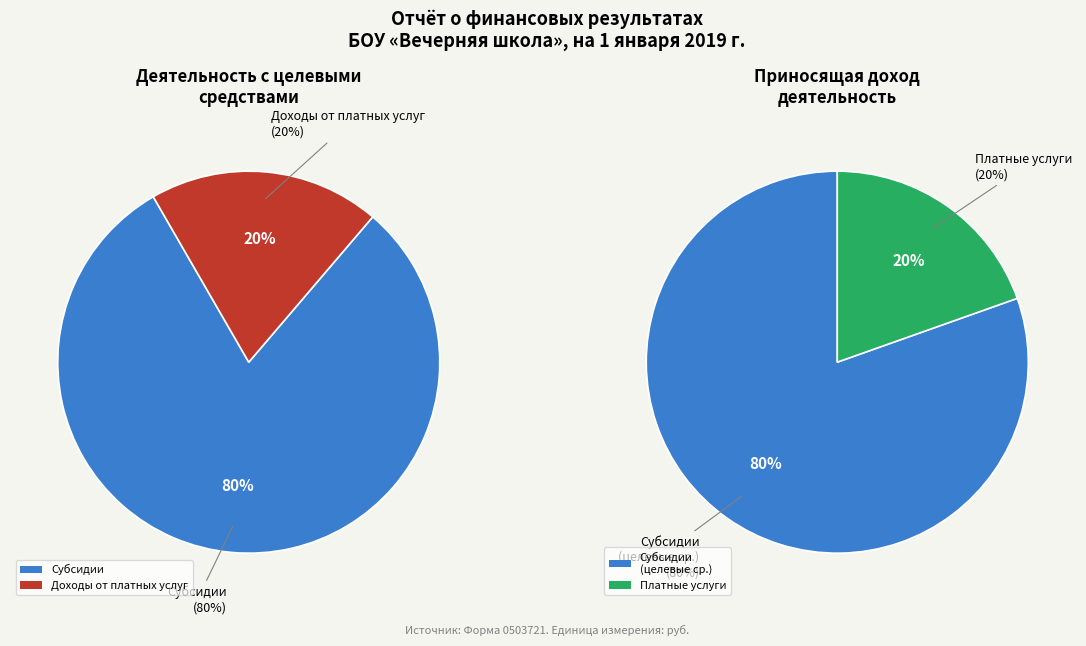

How many segments does this pie chart have?

2